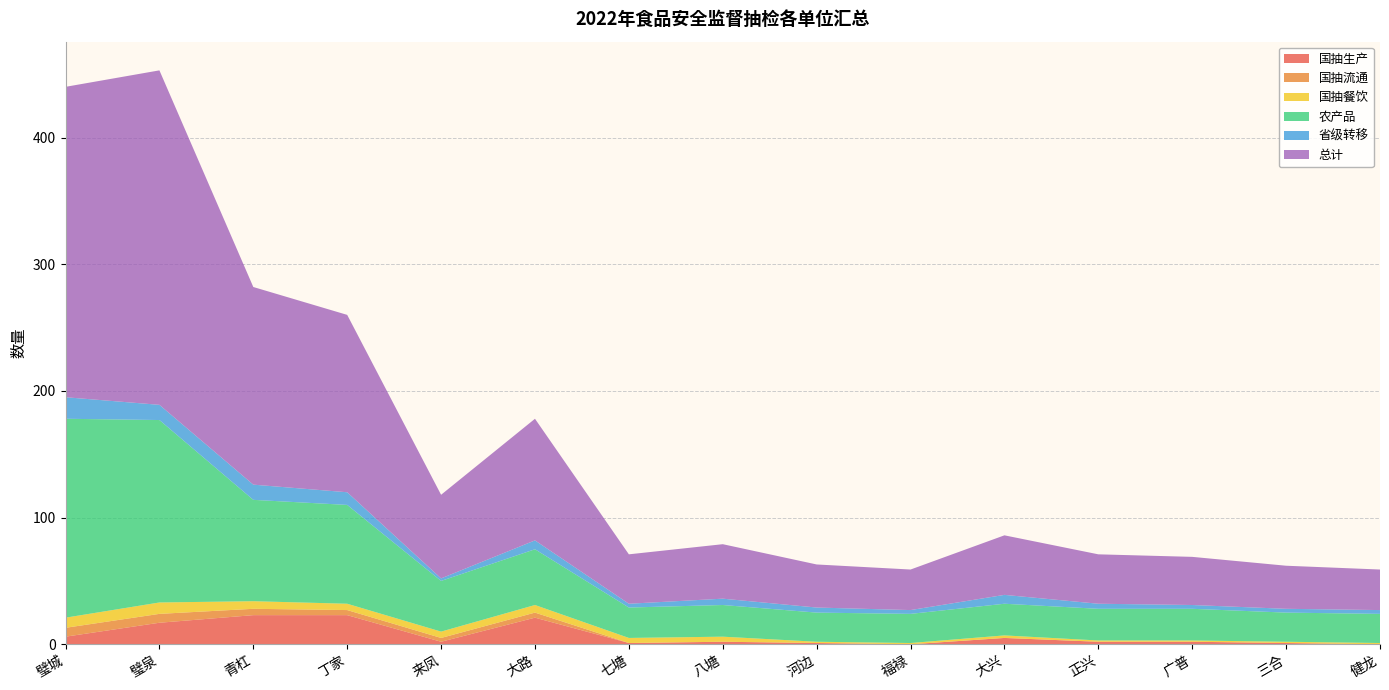

Reading left to right, what are all the values shown in this chart?

国抽生产: 璧城=6	璧泉=17	青杠=23	丁家=23	来凤=2	大路=21	七塘=1	八塘=2	河边=1	福禄=0	大兴=5	正兴=2	广普=2	三合=1	健龙=0
国抽流通: 璧城=7	璧泉=7	青杠=5	丁家=4	来凤=3	大路=4	七塘=0	八塘=0	河边=0	福禄=0	大兴=0	正兴=0	广普=0	三合=0	健龙=0
国抽餐饮: 璧城=8	璧泉=9	青杠=6	丁家=5	来凤=5	大路=6	七塘=4	八塘=4	河边=1	福禄=1	大兴=2	正兴=1	广普=1	三合=1	健龙=1
农产品: 璧城=157	璧泉=144	青杠=80	丁家=78	来凤=40	大路=44	七塘=24	八塘=25	河边=23	福禄=23	大兴=25	正兴=25	广普=25	三合=23	健龙=23
省级转移: 璧城=17	璧泉=12	青杠=12	丁家=10	来凤=2	大路=7	七塘=3	八塘=5	河边=4	福禄=3	大兴=7	正兴=4	广普=3	三合=3	健龙=3
总计: 璧城=245	璧泉=264	青杠=156	丁家=140	来凤=66	大路=96	七塘=39	八塘=43	河边=34	福禄=32	大兴=47	正兴=39	广普=38	三合=34	健龙=32